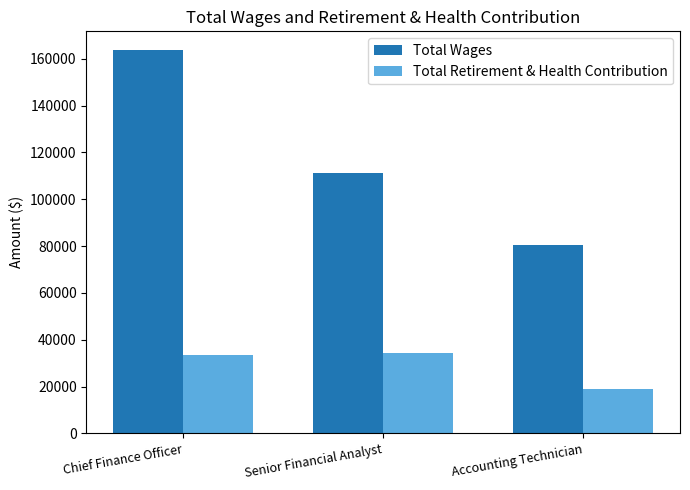

List the series in order of their overall mean, highest first.

Total Wages, Total Retirement & Health Contribution